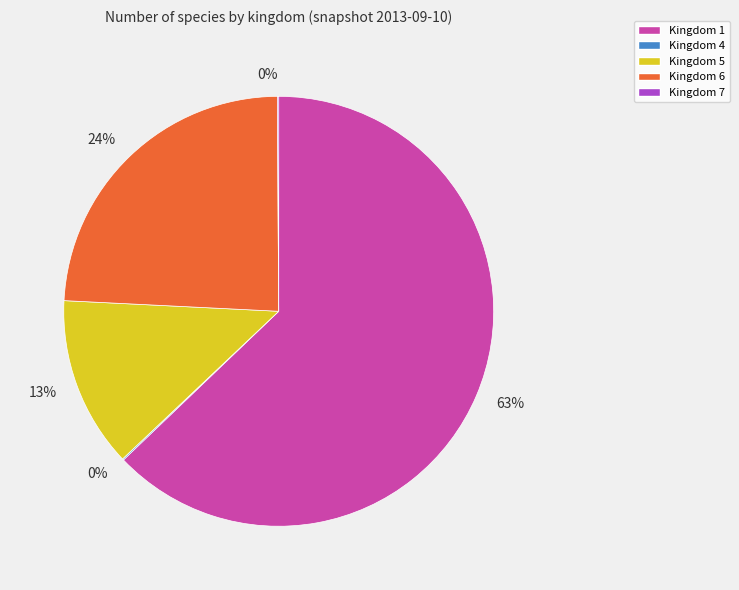

Does any single category account for the majority?

Yes